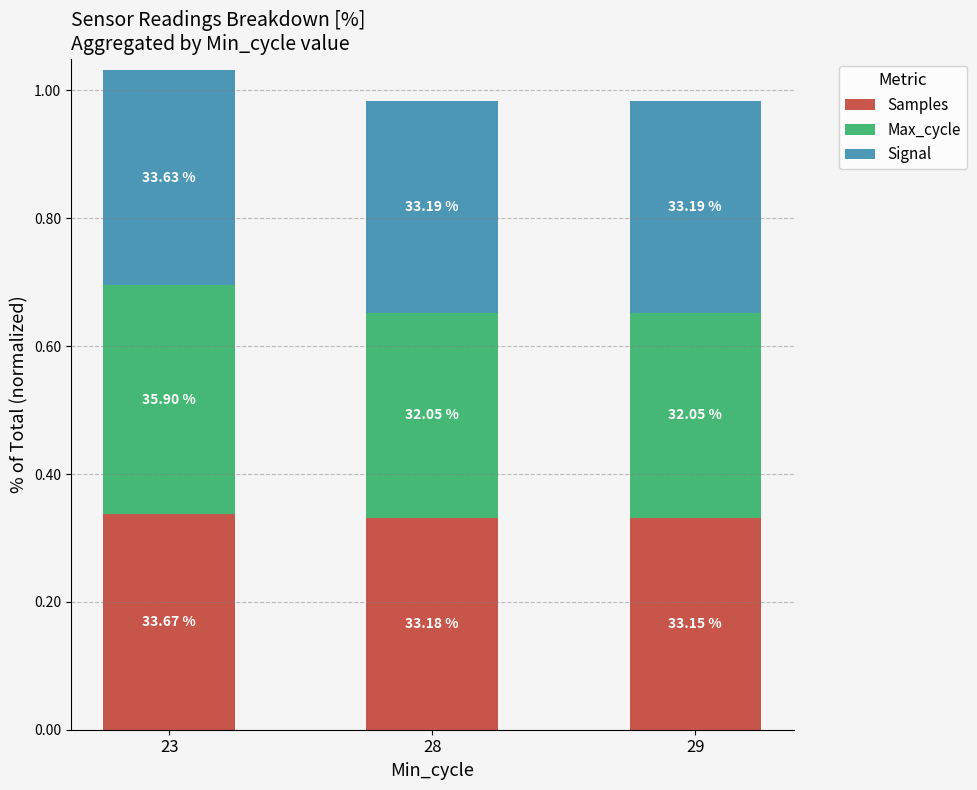

At which category is the sum across all series the highest?

23